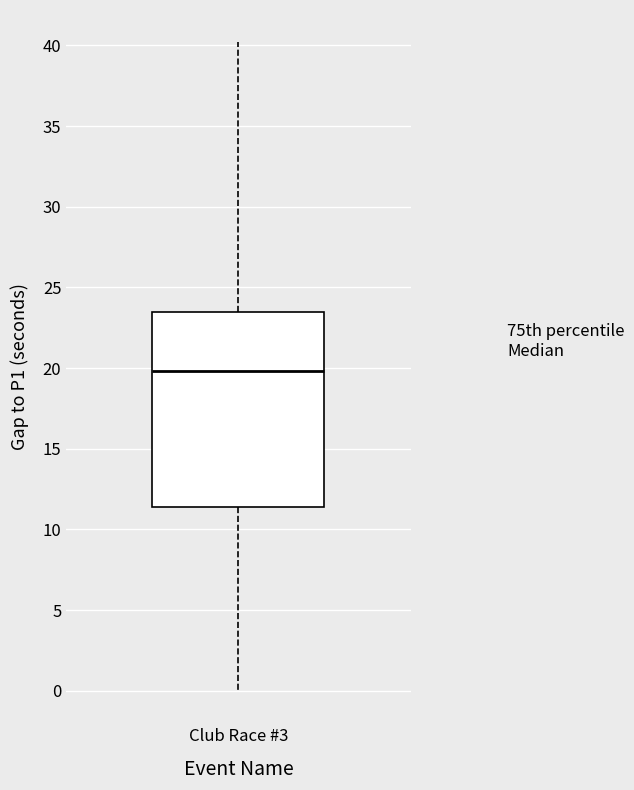

Where does the upper whisker of the box for Club Race #3 end on the y-axis? The values are not printed on the chart, so give them approximately, as read against the axis.

40.0